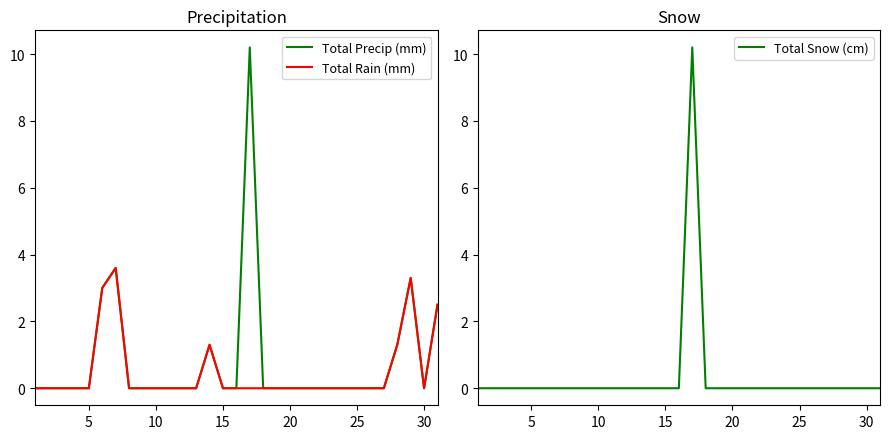

True or false: Total Rain (mm) has a value of 0.0 at 30.

True